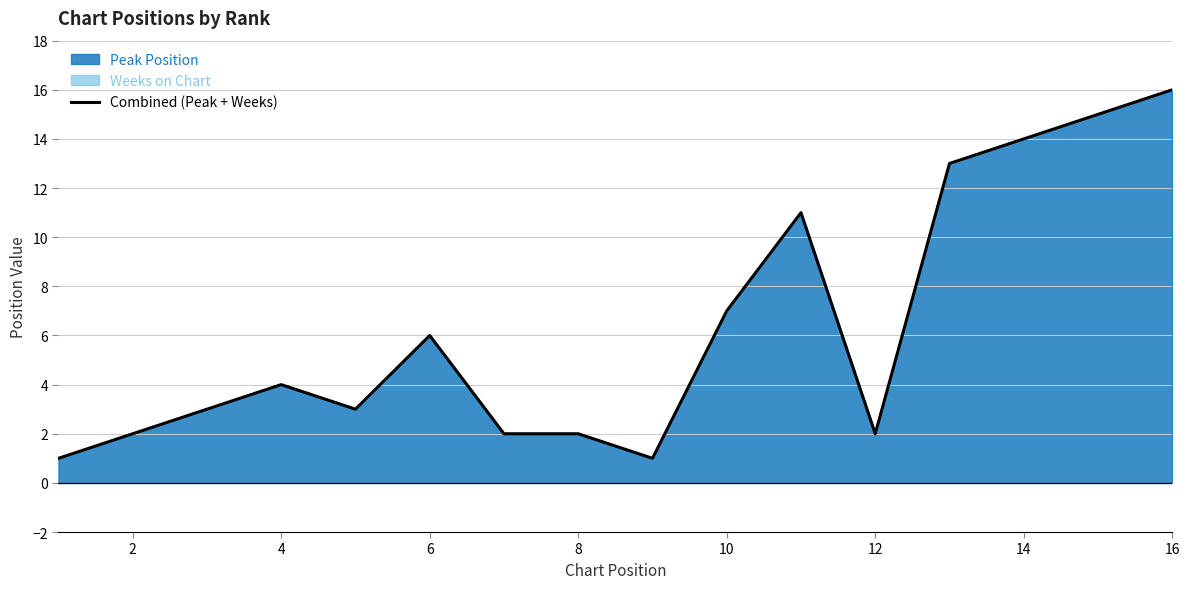

What is the value of the 6th point from the left?

6